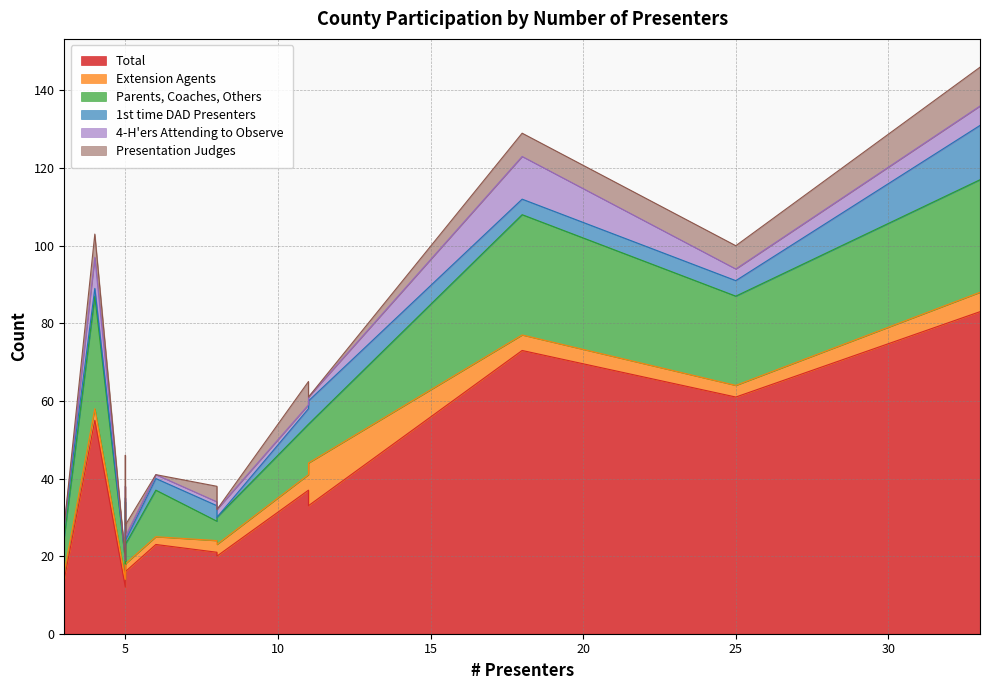

What is the sum of all Presentation Judges values?

52